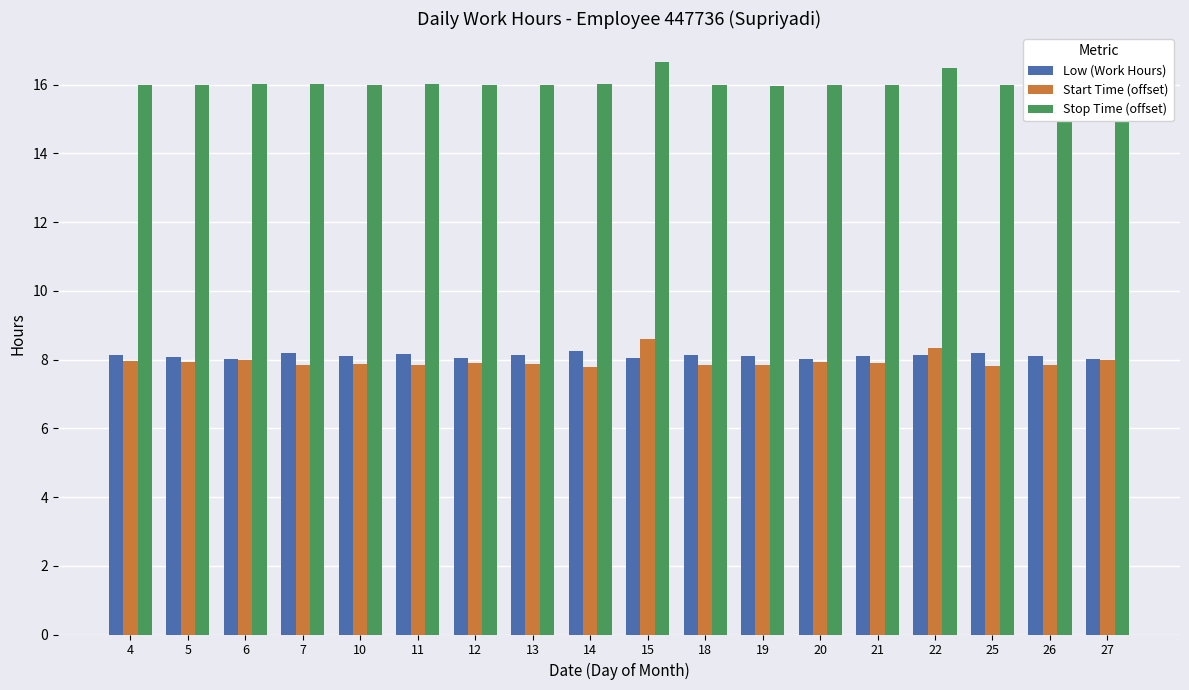

What is the sum of all Low (Work Hours) values?

146.0